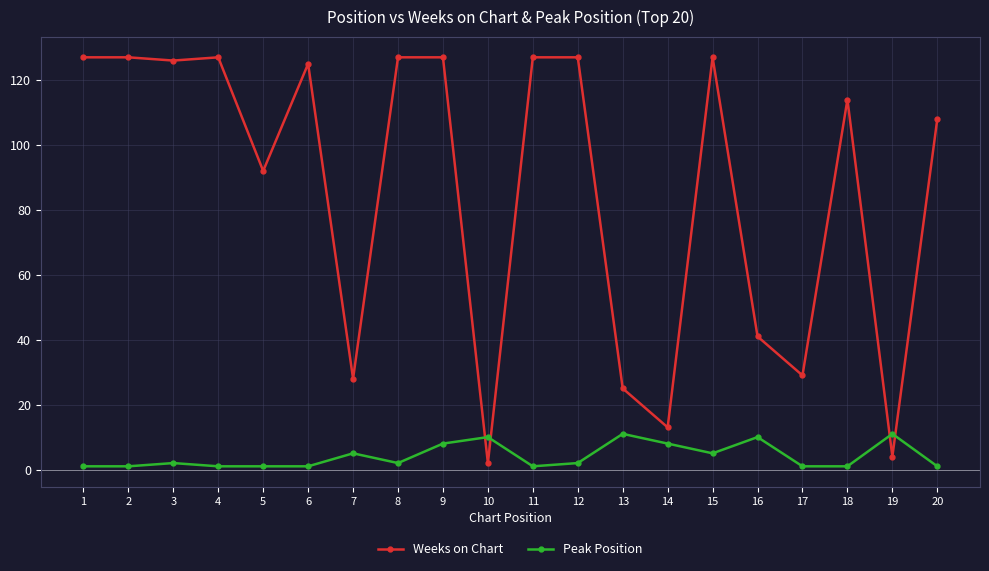

What is the difference between the second highest and second lowest values in the Weeks on Chart series?

123